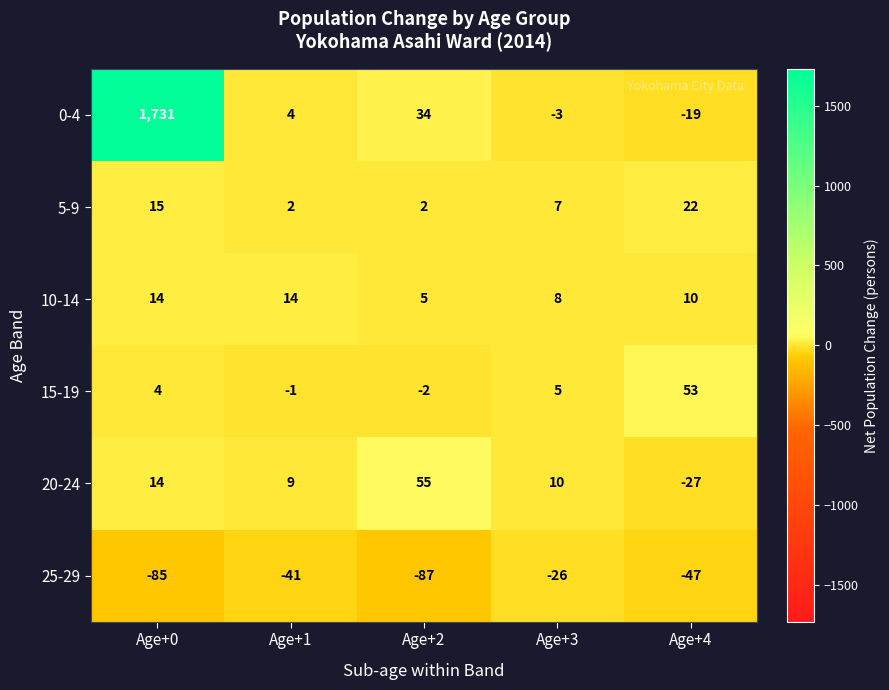

Reading right to left, extract all data points from this chart.

0-4: -19	-3	34	4	1731
5-9: 22	7	2	2	15
10-14: 10	8	5	14	14
15-19: 53	5	-2	-1	4
20-24: -27	10	55	9	14
25-29: -47	-26	-87	-41	-85